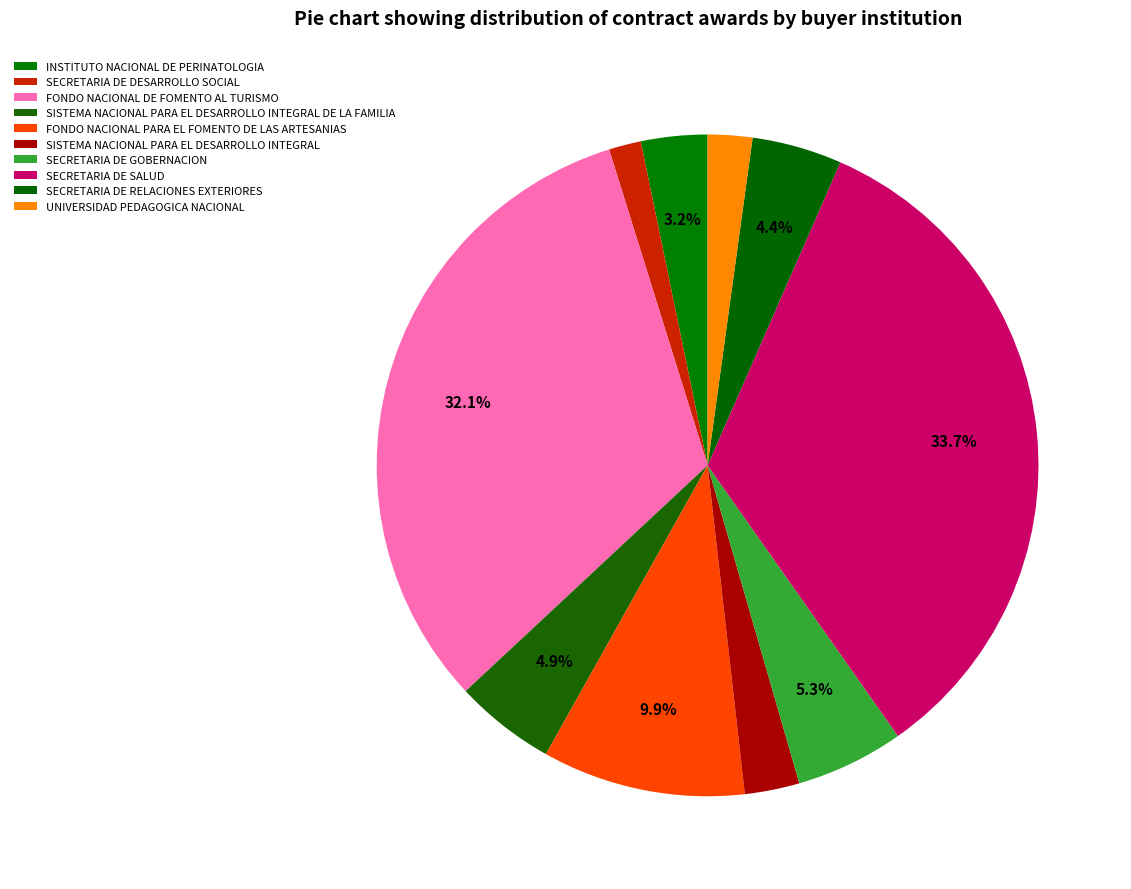

How many segments does this pie chart have?

10